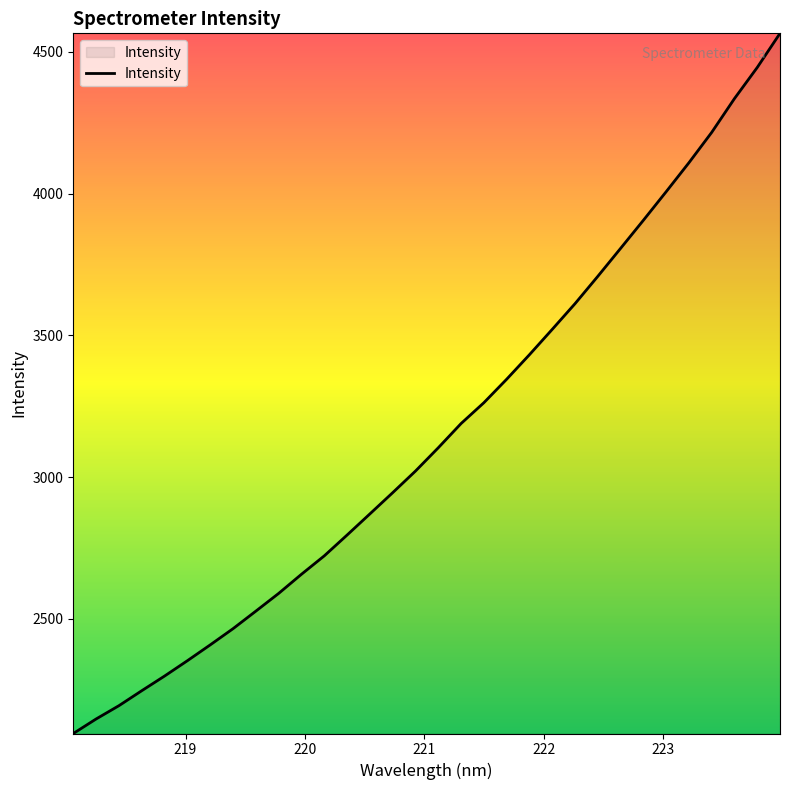

What is the minimum value shown in the chart?

2096.2